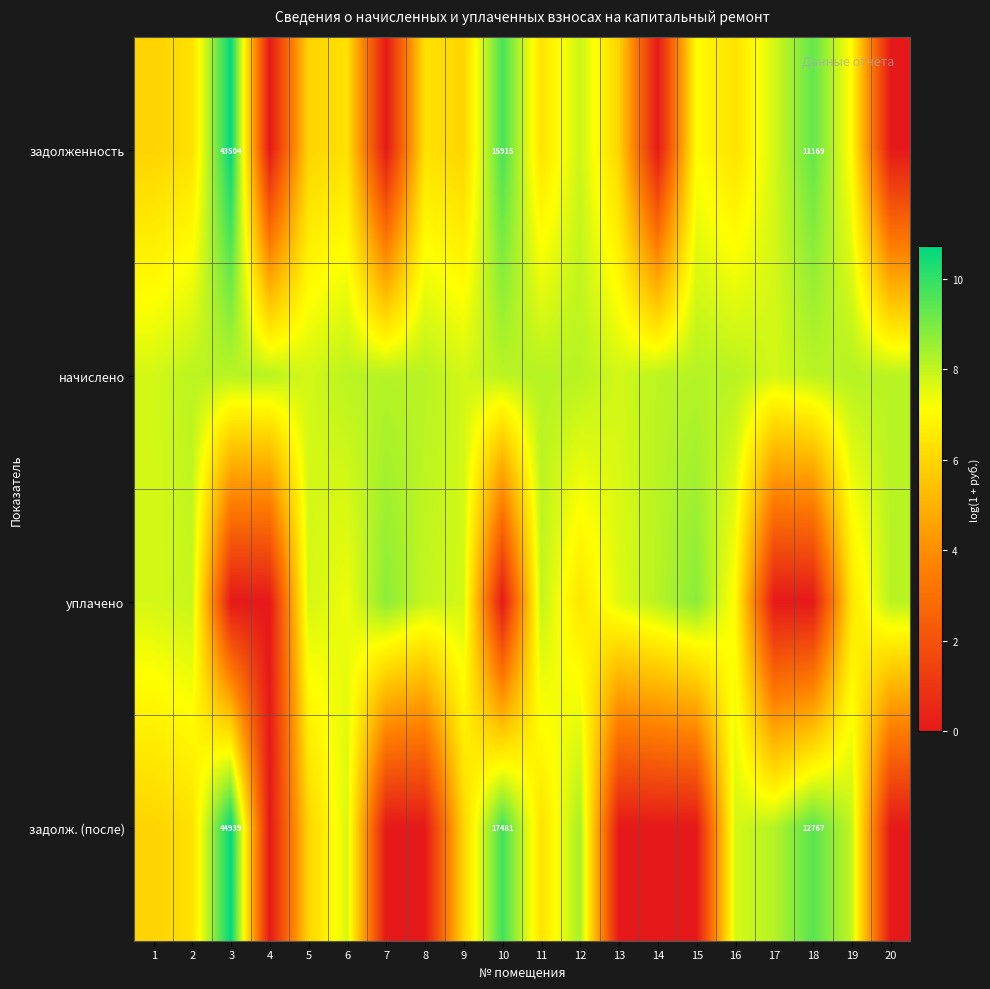

Which series has the widest spread of values?

задолж. (после)